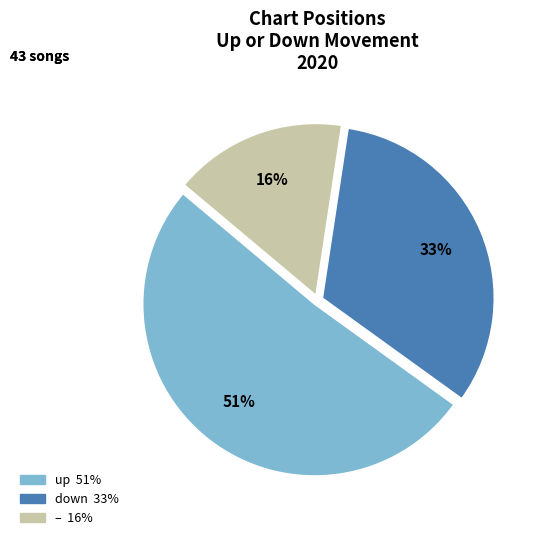

Does any single category account for the majority?

Yes